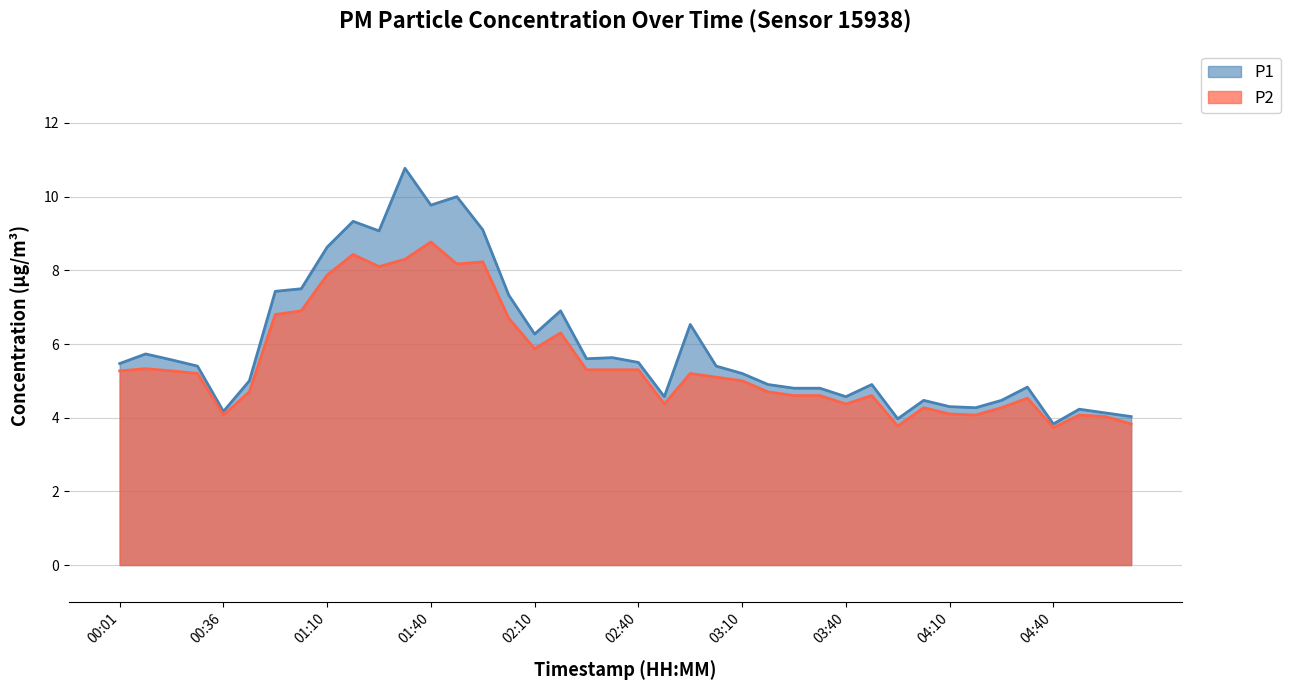

Which category has the highest value in the P2 series?

01:40